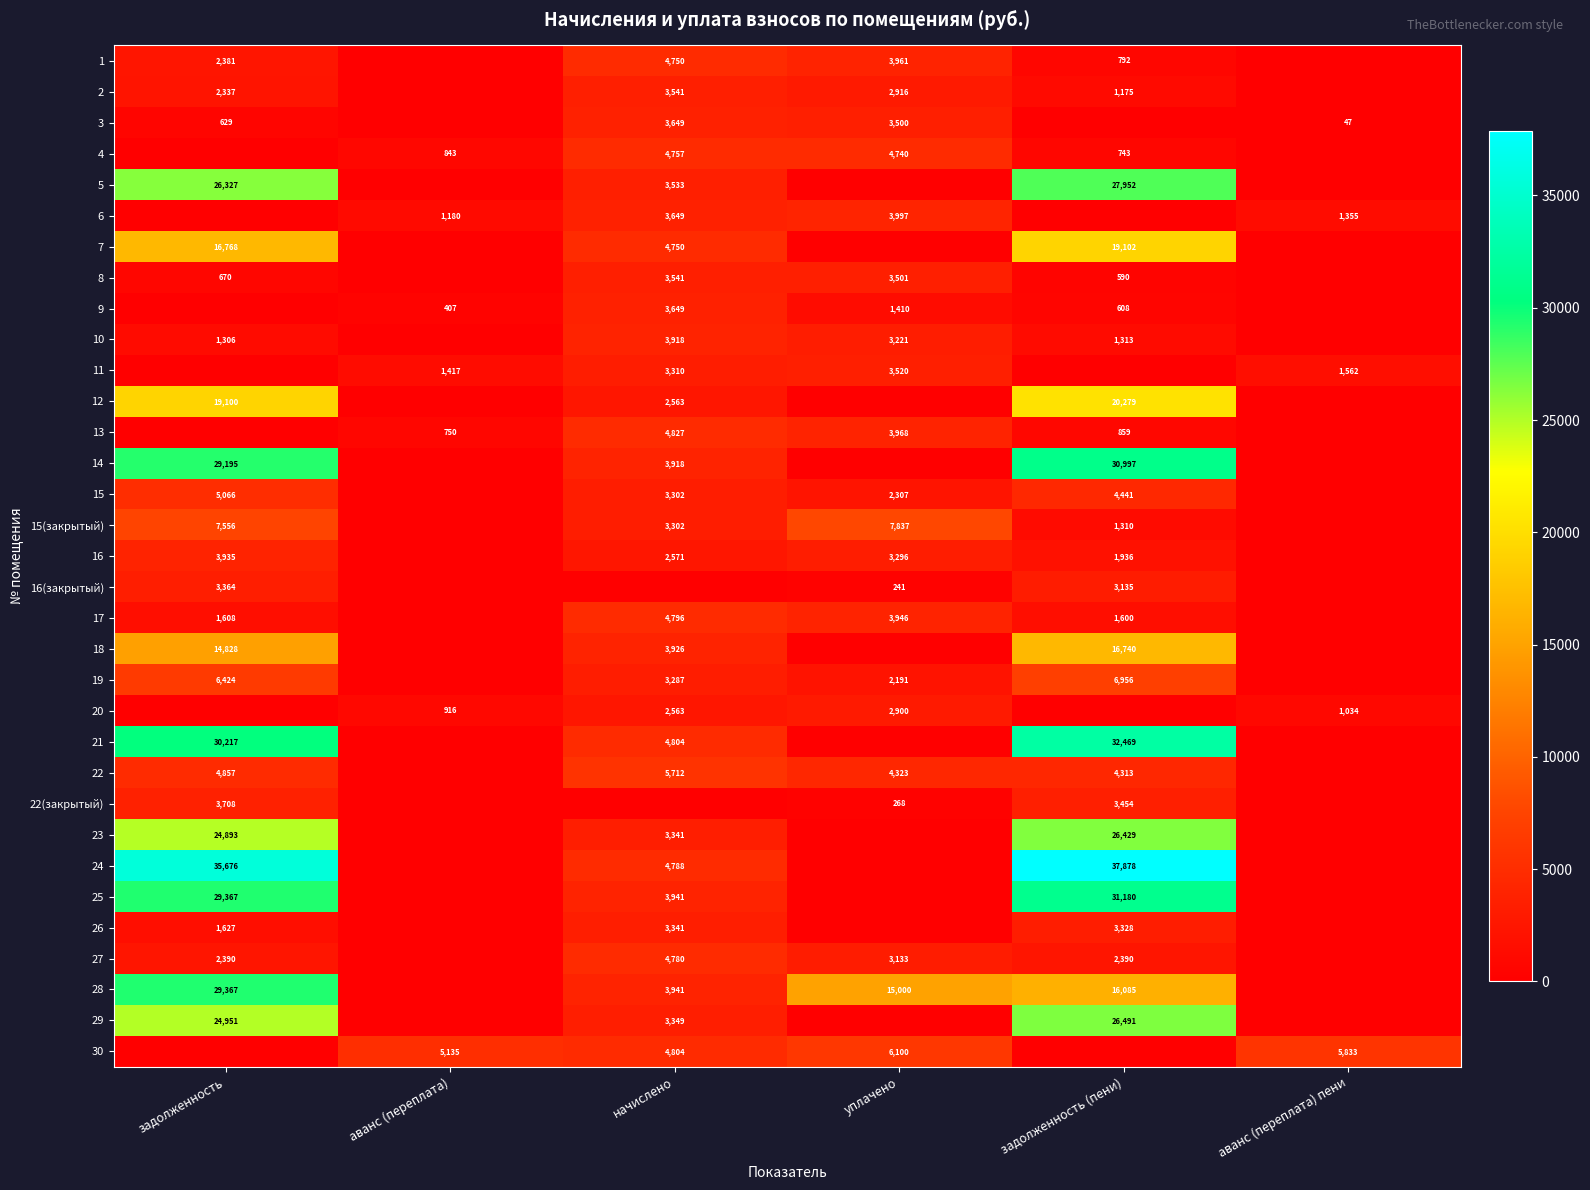

What is the difference between the 16 values at начислено and уплачено?

725